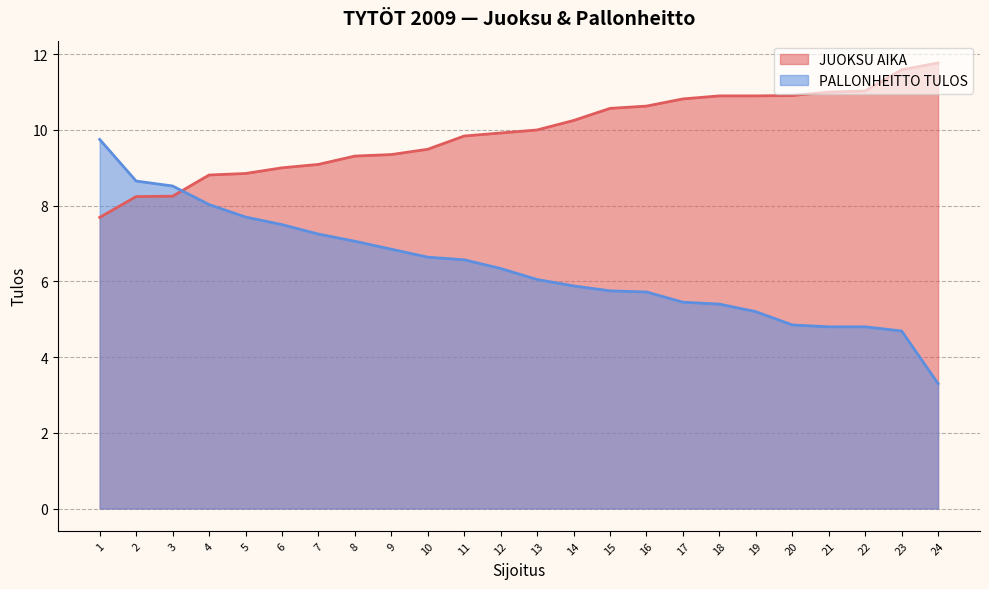

True or false: PALLONHEITTO TULOS has a value of 6.6 at 11.

True